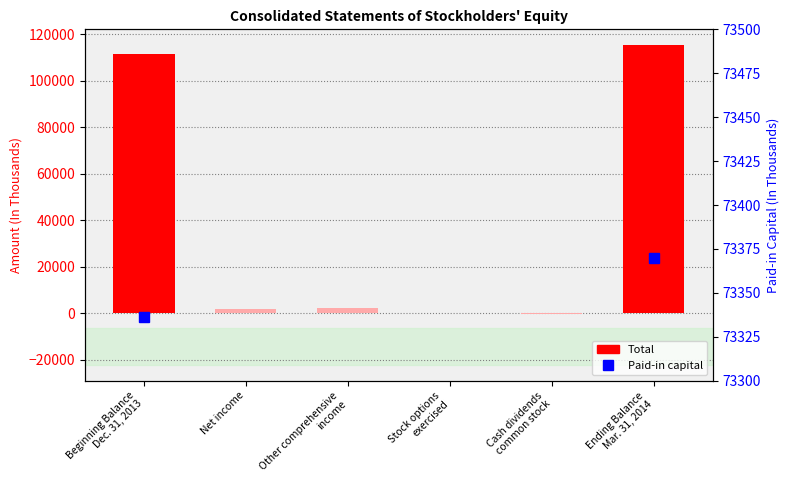

Is it true that Total equals 111642.0 at Beginning Balance
Dec. 31, 2013?

True